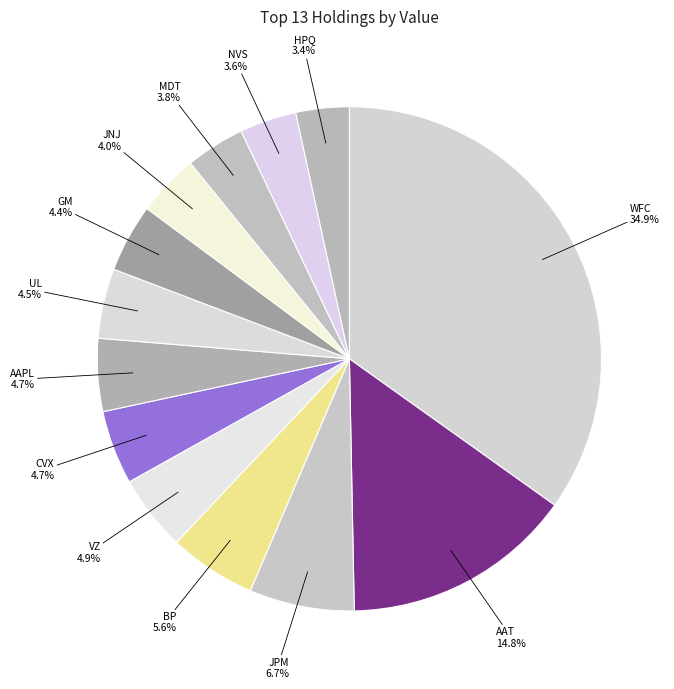

True or false: MDT accounts for 17% of the total.

False